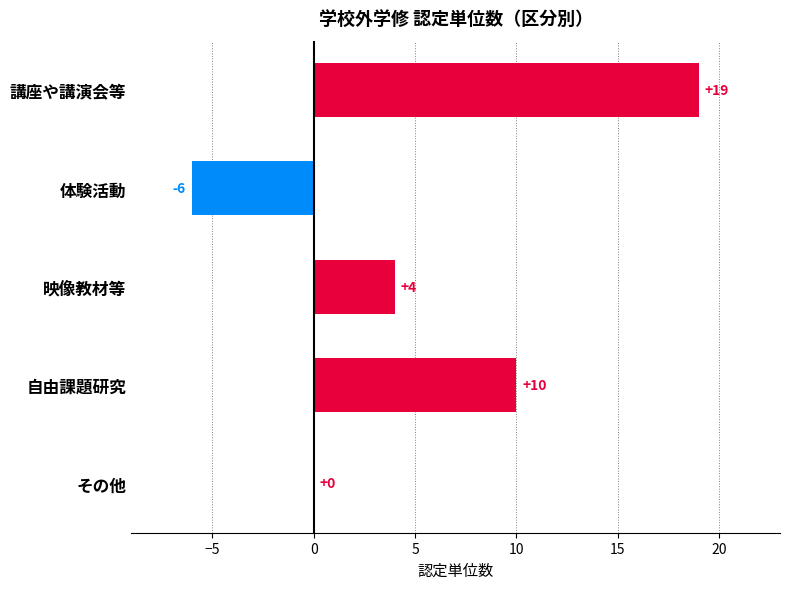

What is the approximate value at 体験活動, to the nearest 5?

-5